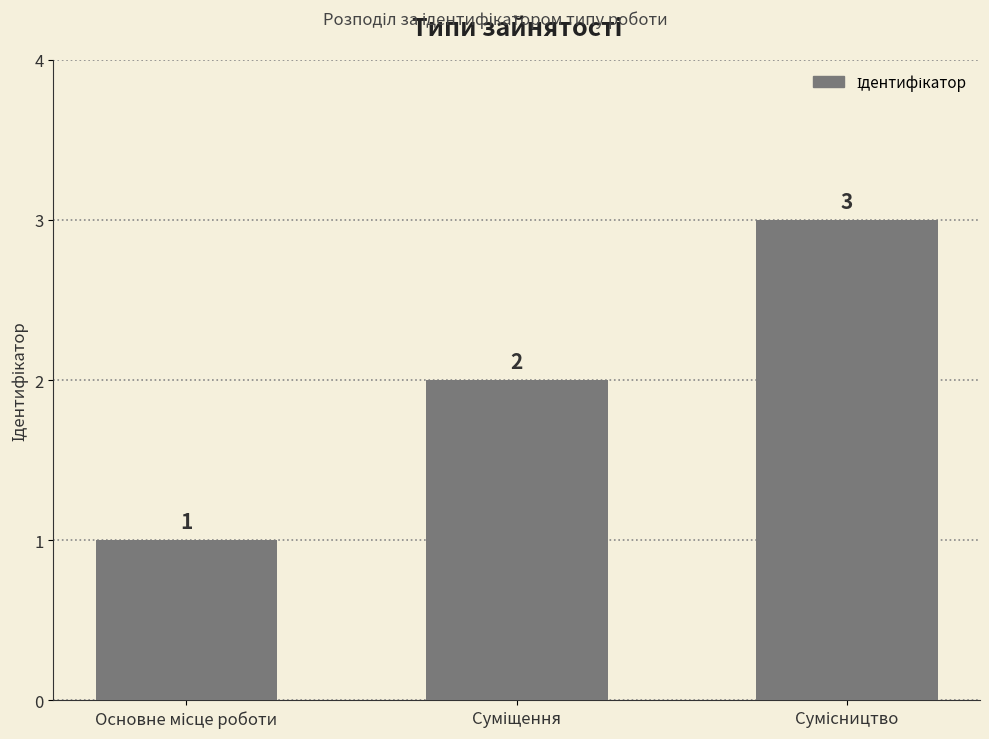

Are the bars horizontal?

No